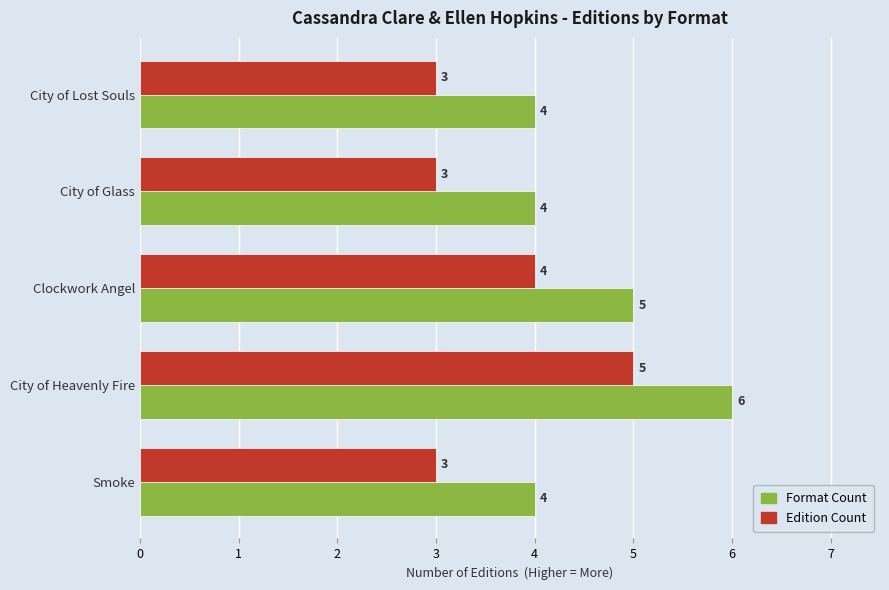

At which label is Format Count closest to 5?

Clockwork Angel